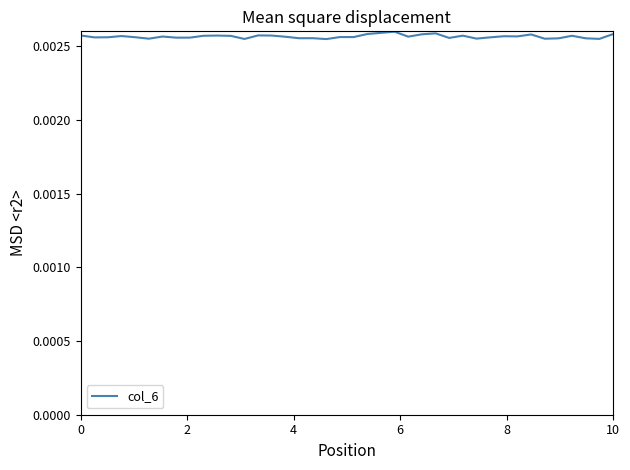

How many lines are shown in the chart?

1